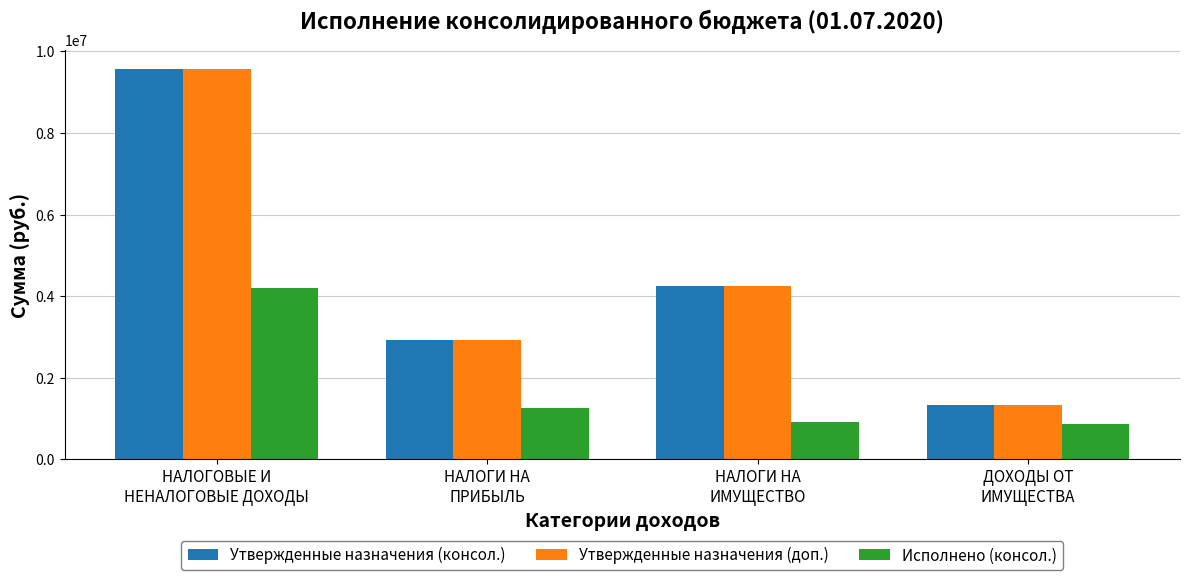

At how many categories does at least one series exceed 4904665?

1